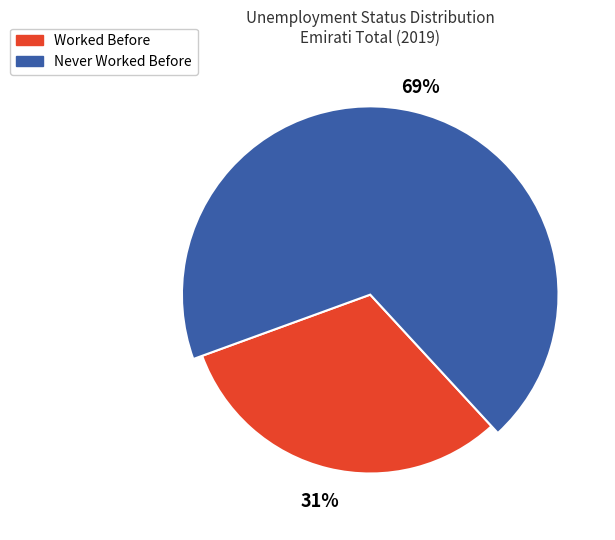

Does Never Worked Before account for over 50% of the chart?

Yes